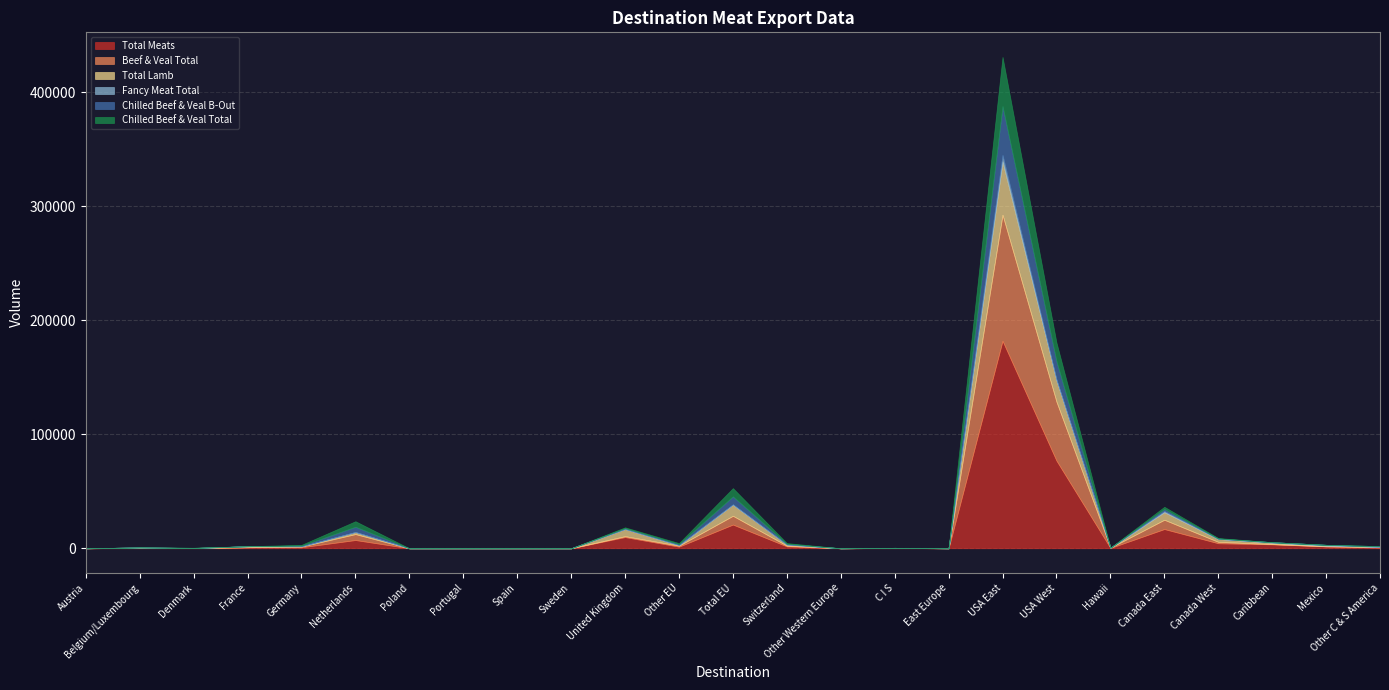

True or false: Total Meats and Total Lamb intersect in this chart.

False